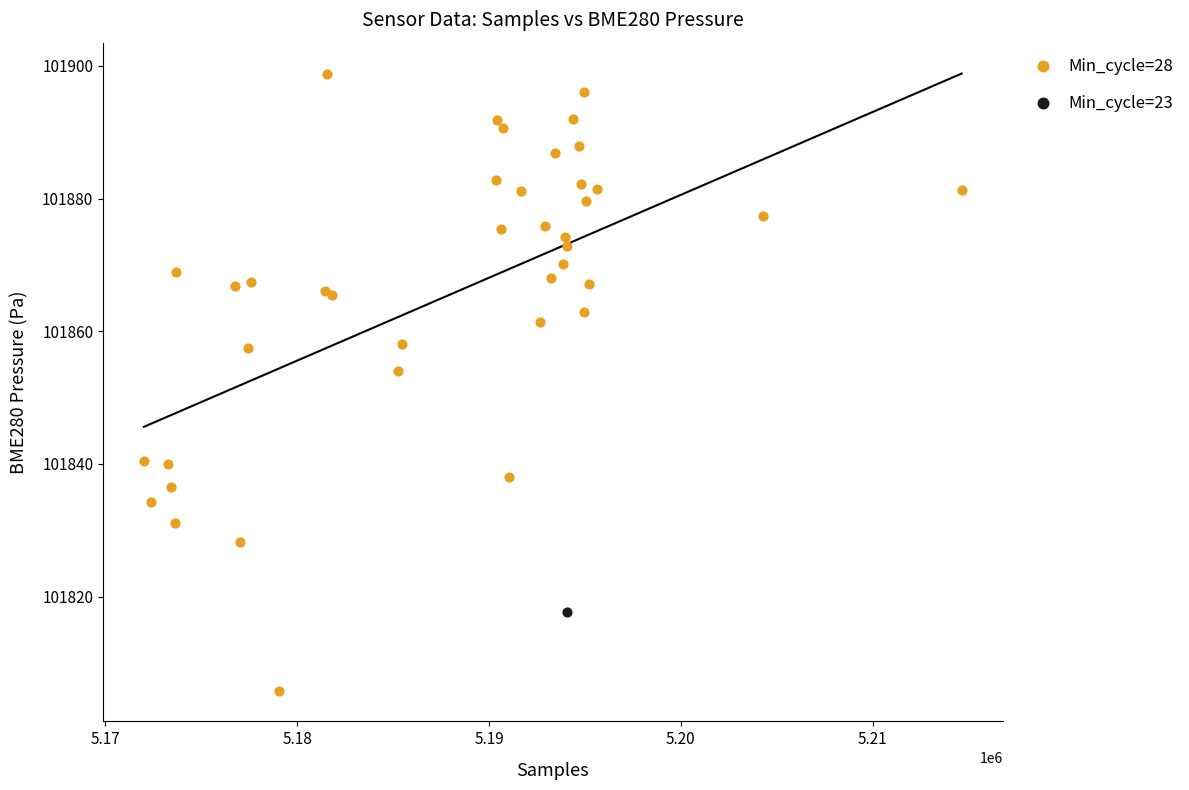

What are all the series names shown in the legend?

Min_cycle=28, Min_cycle=23